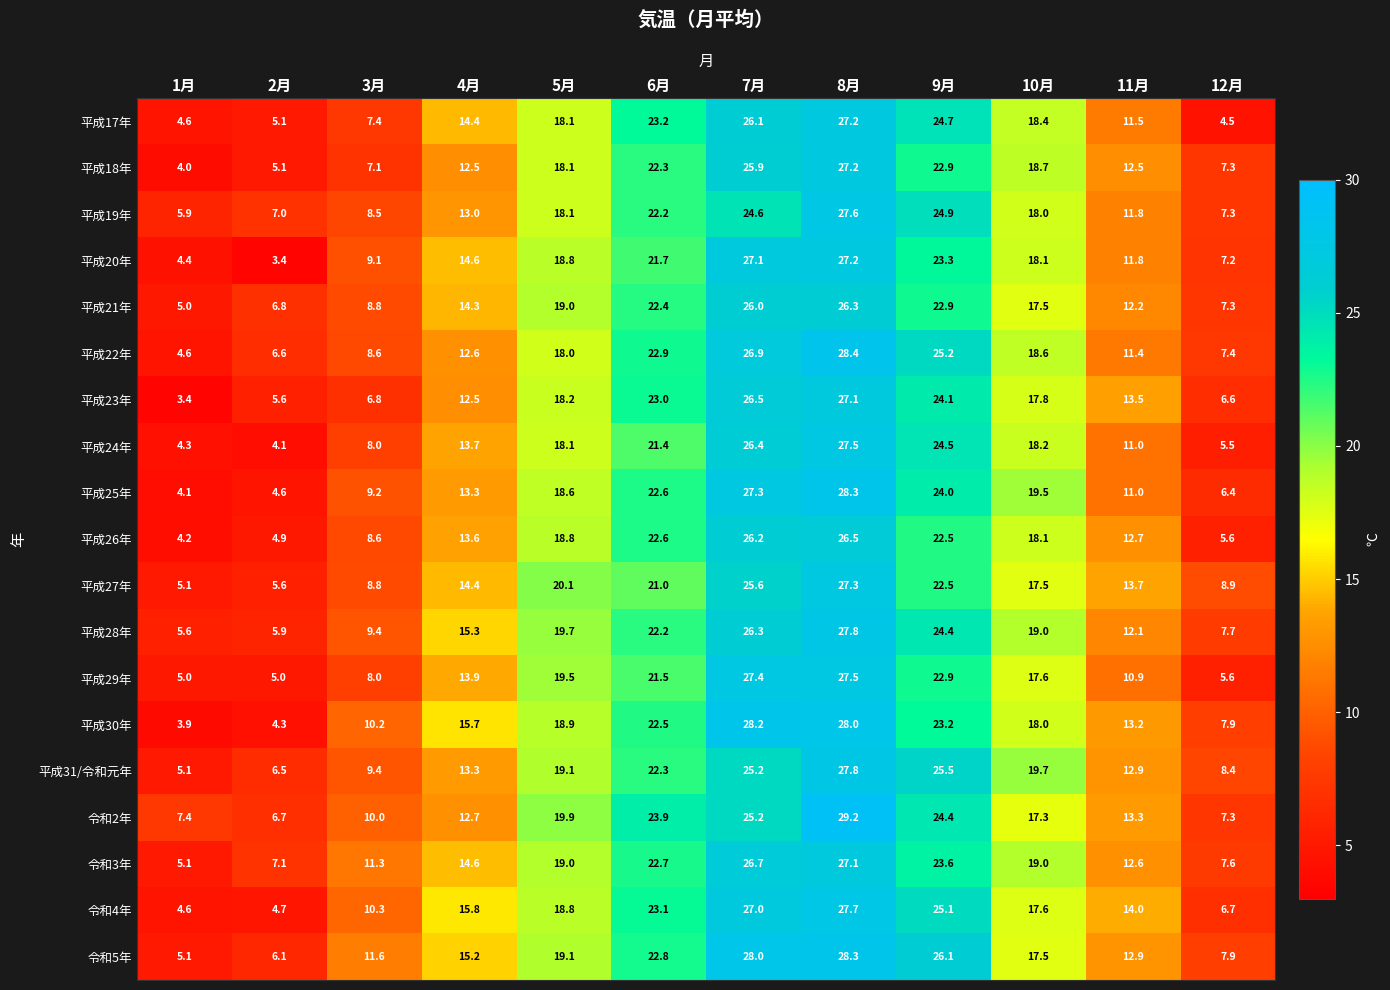

Read the 令和3年 value at 4月.

14.6